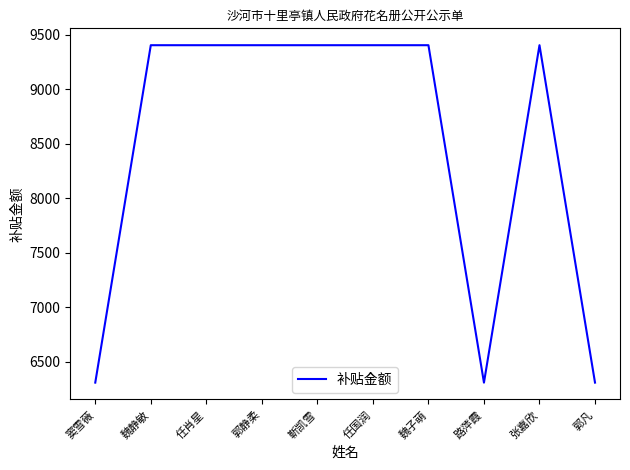

What is the sum of the values at 任国润 and 窦雪薇?

15715.1